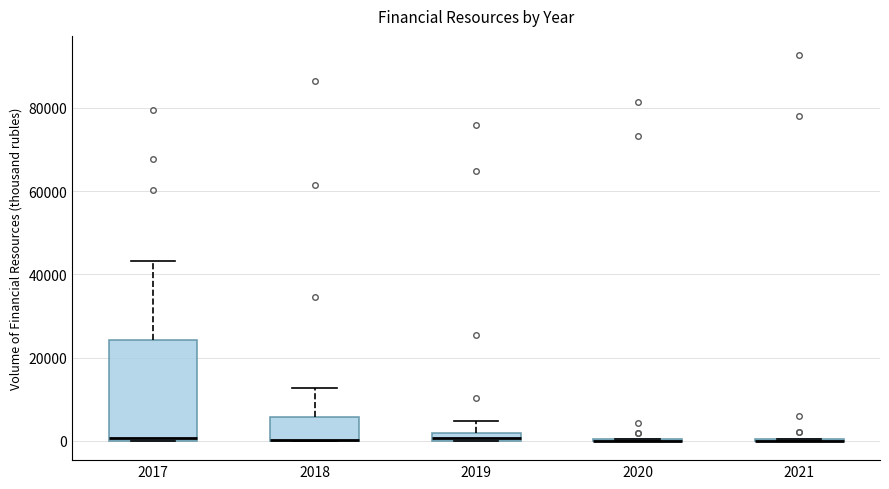

Where does the upper whisker of the box at x = 2019 end on the y-axis? The values are not printed on the chart, so give them approximately, as read against the axis.

4000